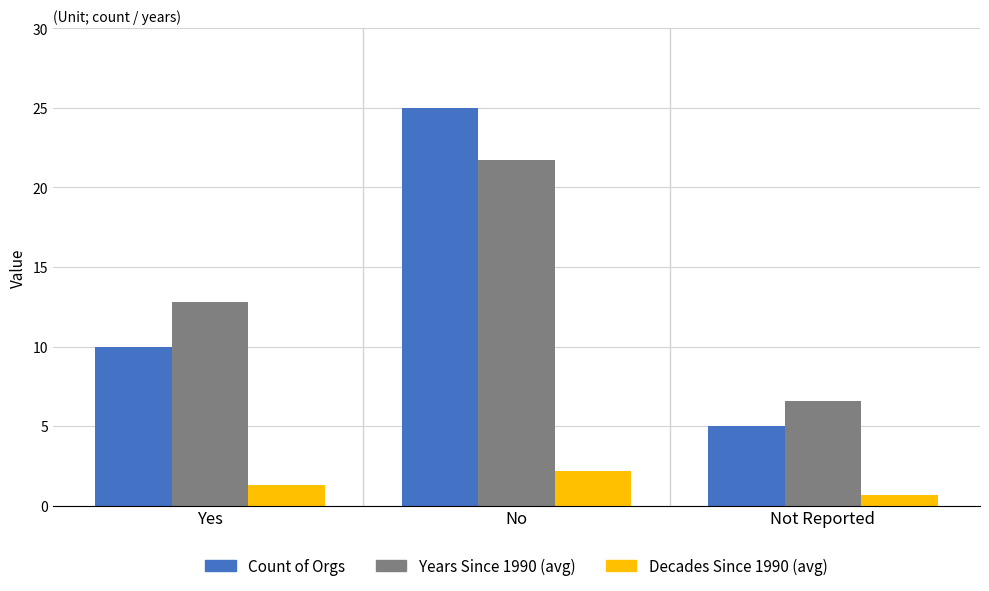

The value of Decades Since 1990 (avg) at Yes is 1.3. True or false?

True